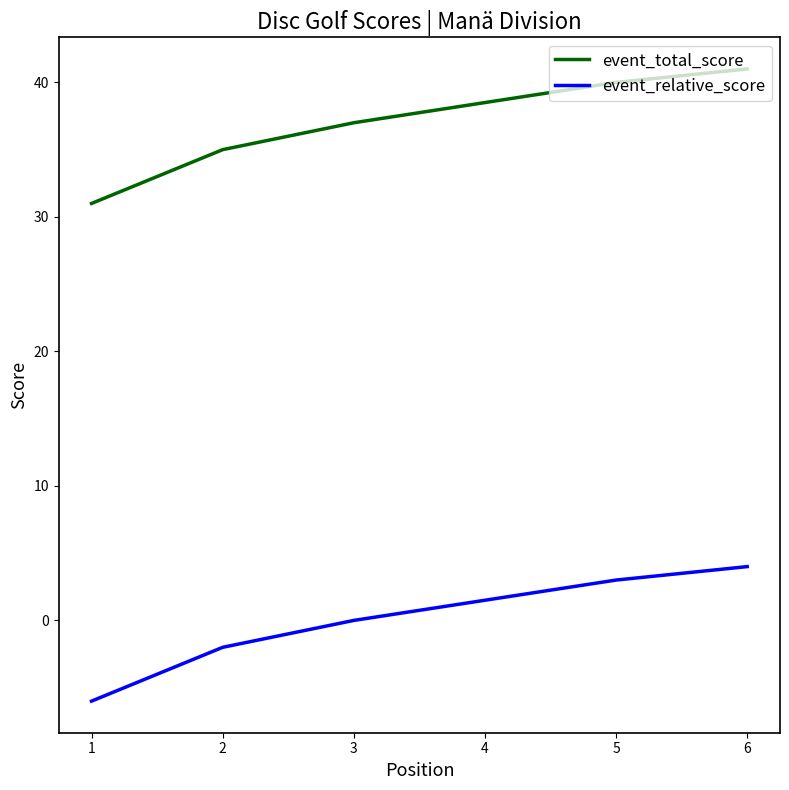

Is the value of event_total_score at 2 greater than the value of event_relative_score at 2?

Yes